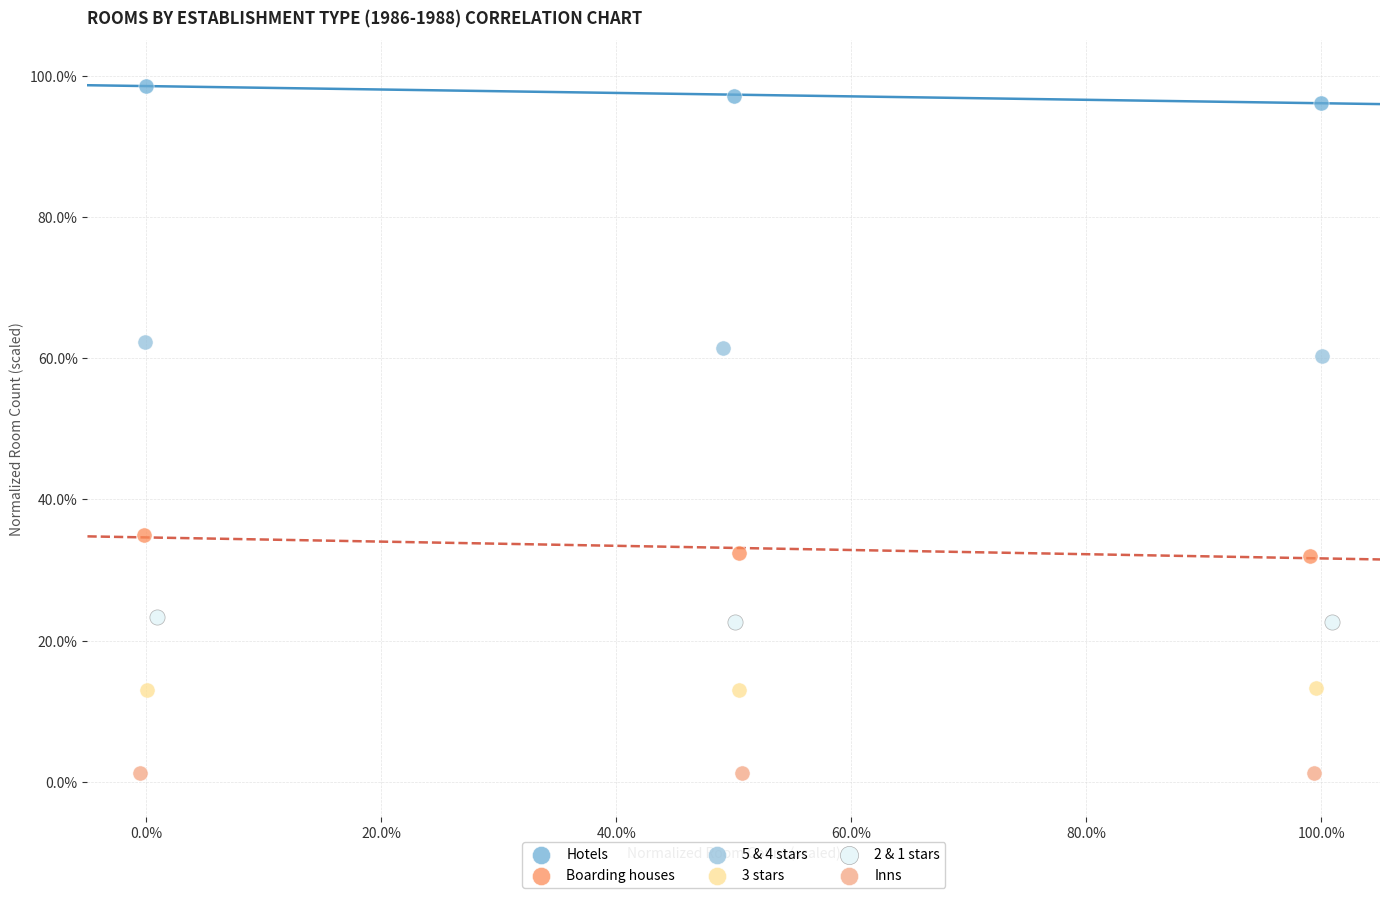

Which series reaches the minimum Y coordinate?

Inns